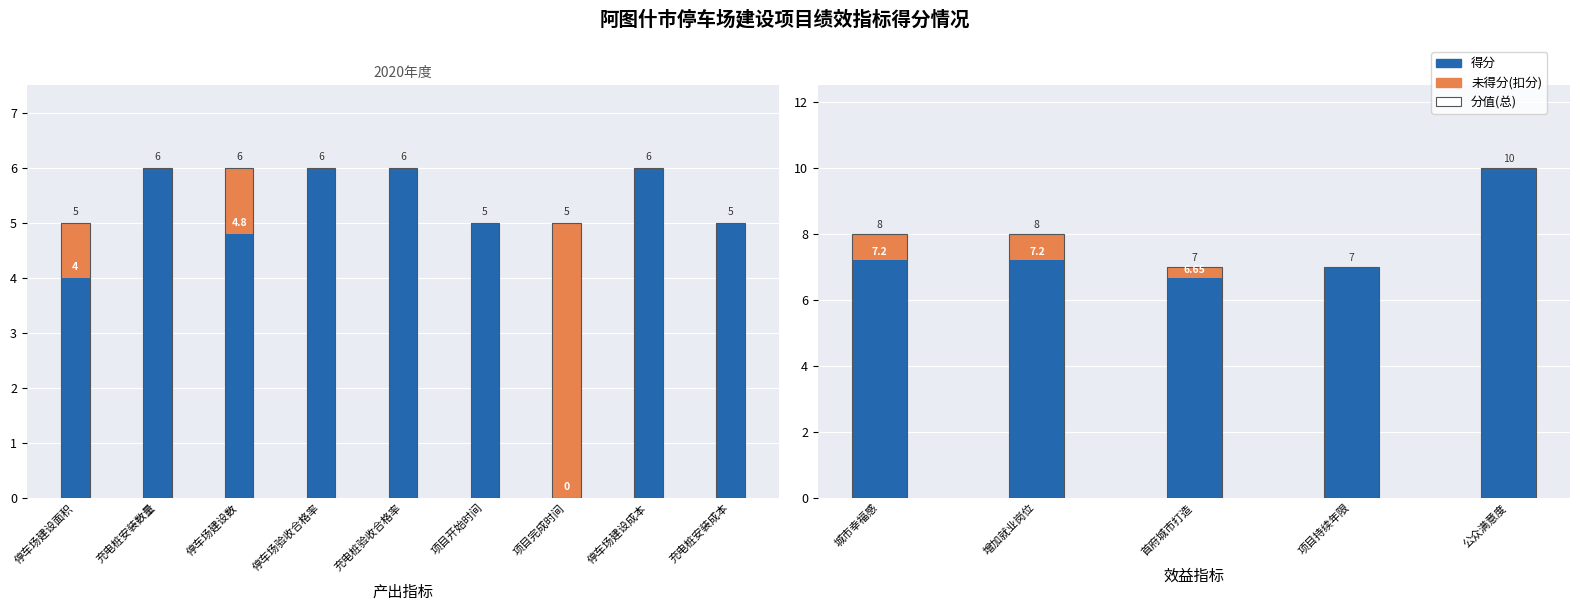

What is the lowest value of the 分值(总) series?

7.0